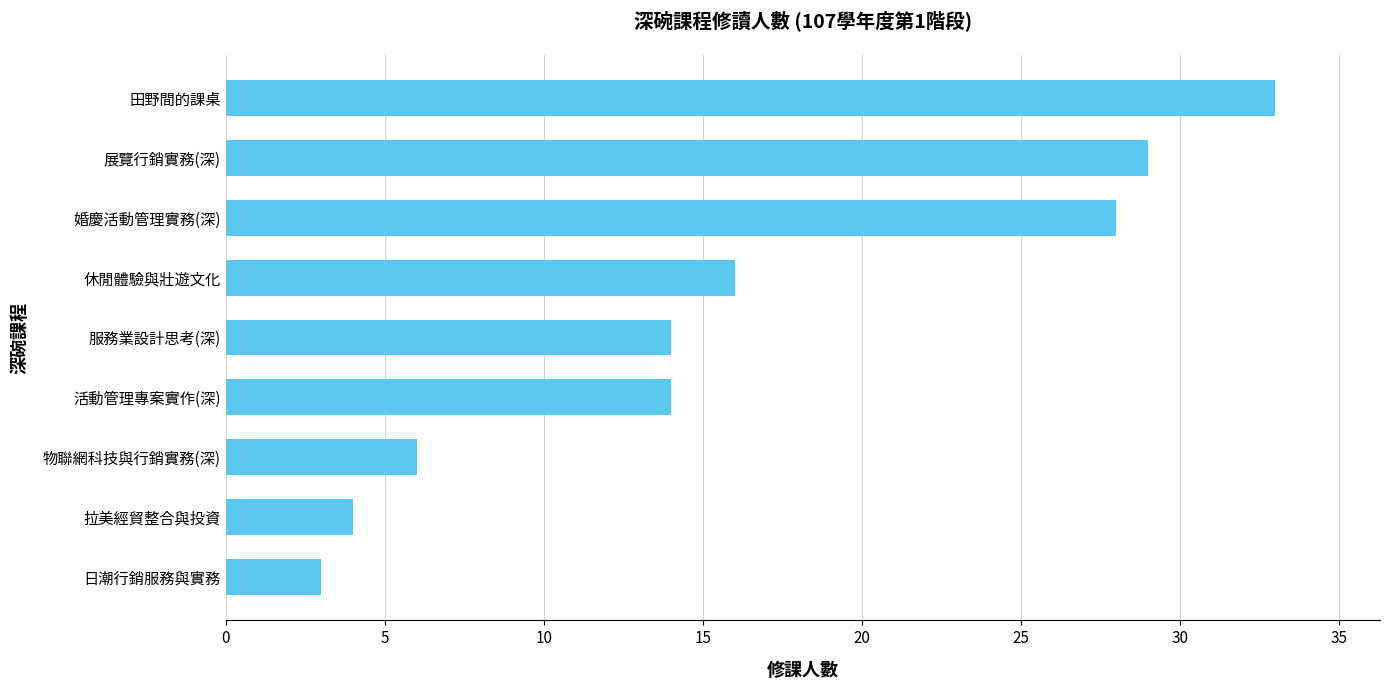

Where is the data nearest to the value 18?

休閒體驗與壯遊文化